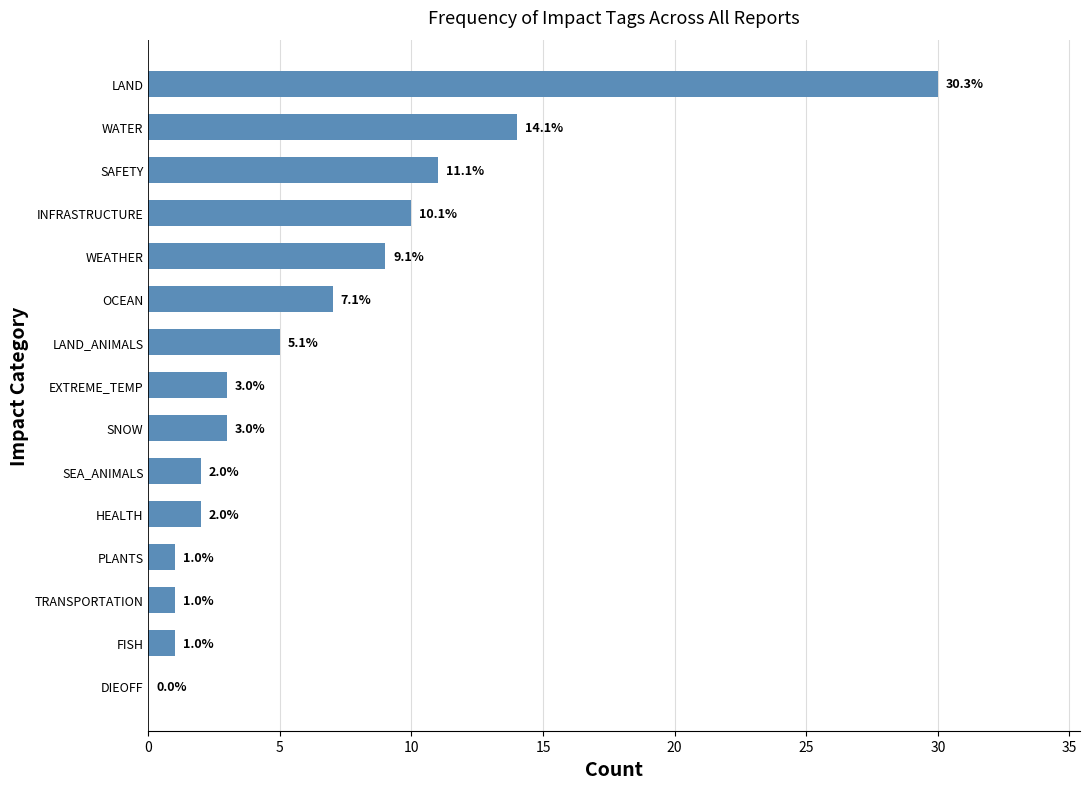

What is the sum of the values at WEATHER and OCEAN?

16